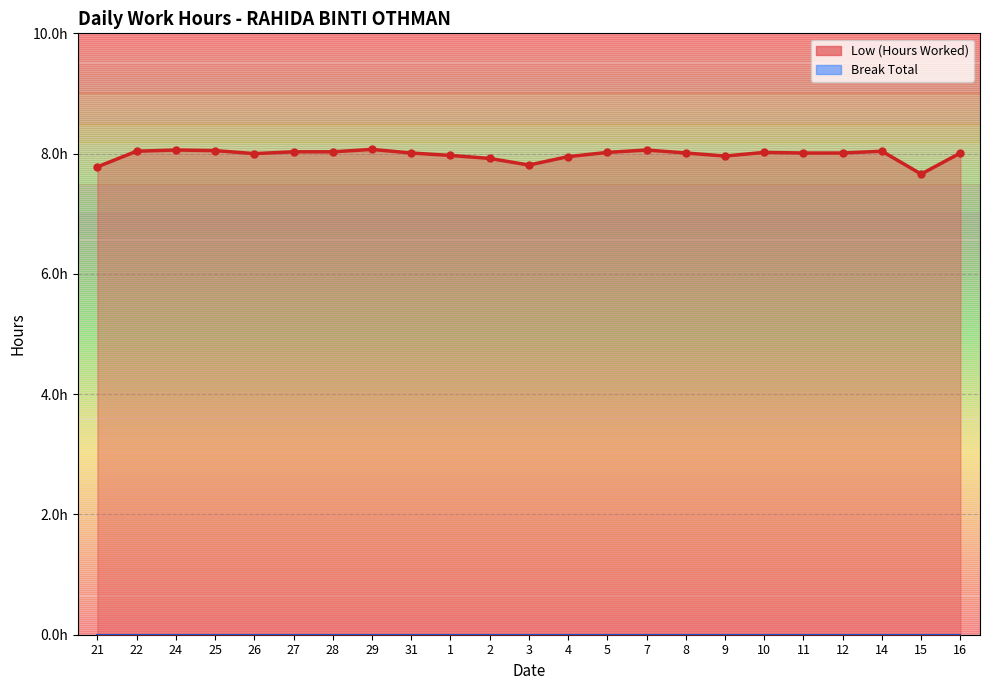

Reading left to right, extract all data points from this chart.

7.8	8.0	8.1	8.1	8.0	8.0	8.0	8.1	8.0	8.0	7.9	7.8	8.0	8.0	8.1	8.0	8.0	8.0	8.0	8.0	8.0	7.7	8.0